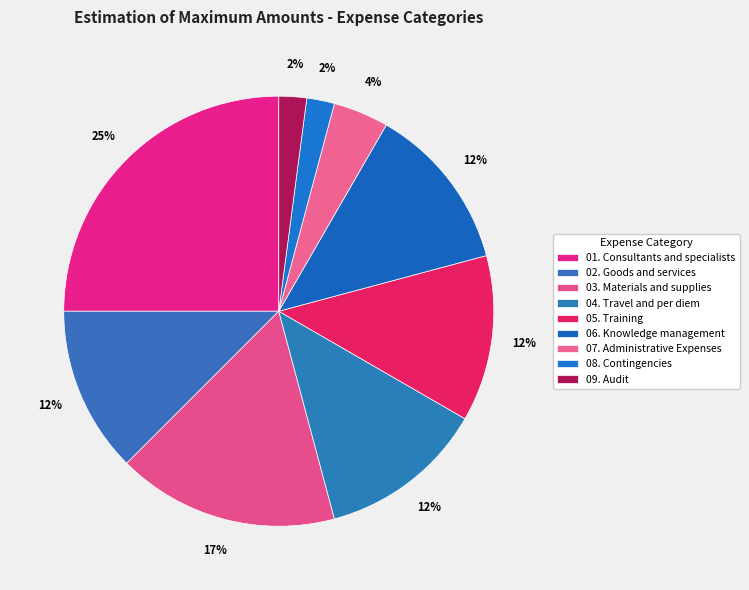

The 07. Administrative Expenses slice represents 4% of the pie. True or false?

True